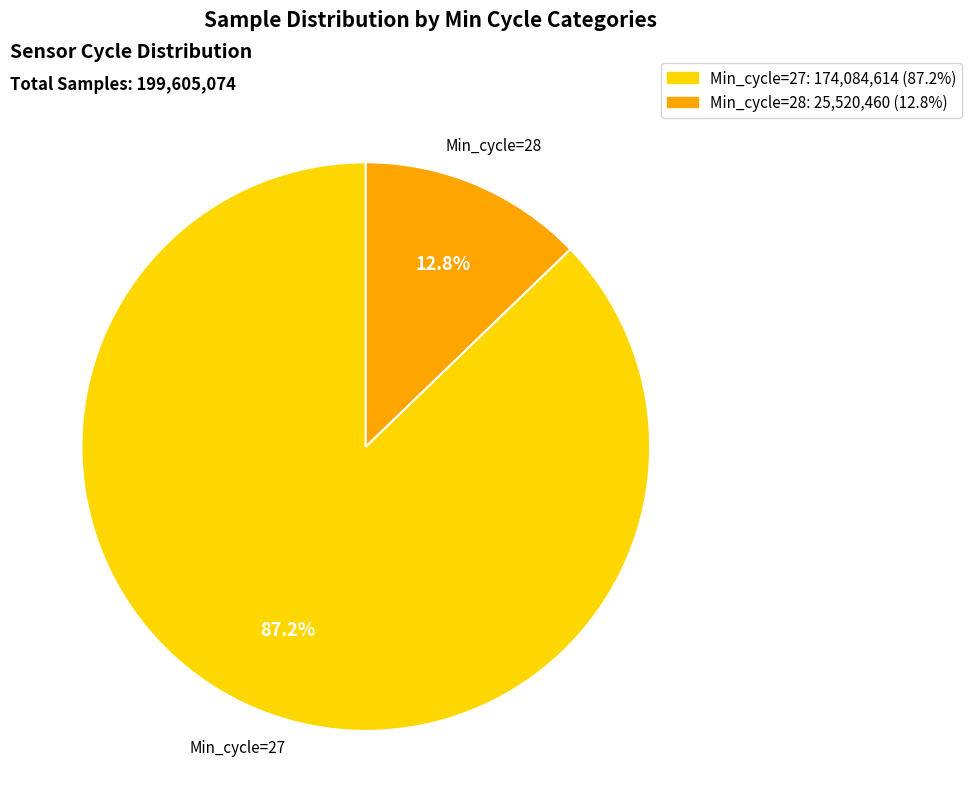

Is there a majority slice in this chart?

Yes